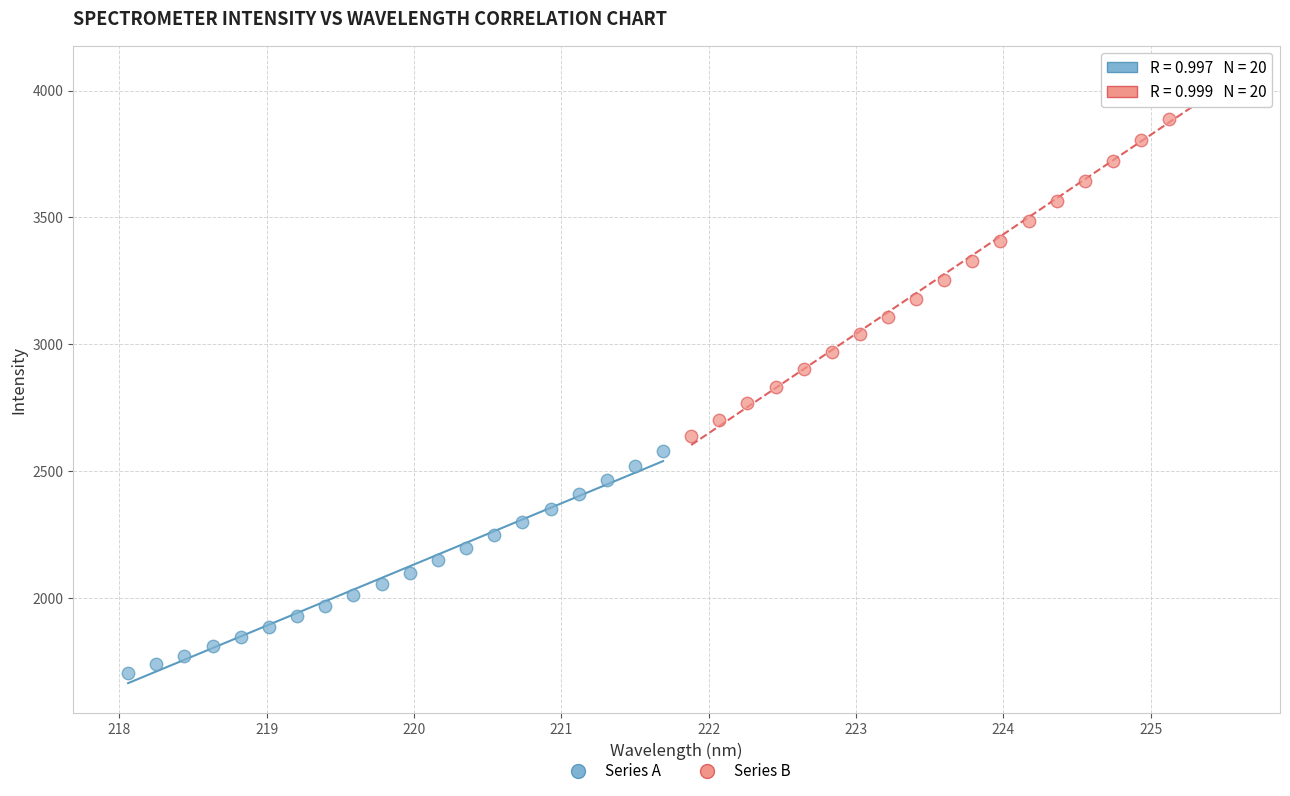

Which series has the widest spread of Y values?

Series B